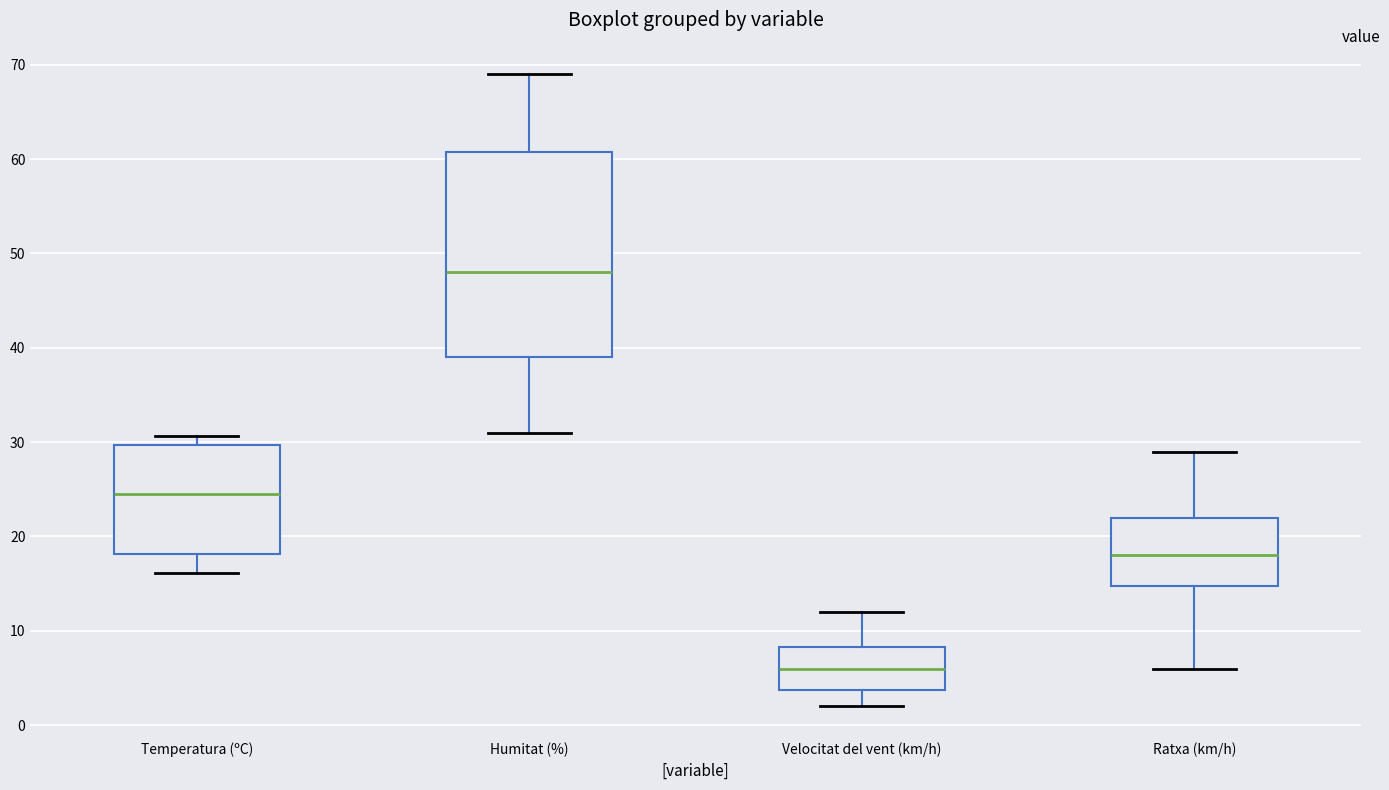

Which box's median line is the lowest?

Velocitat del vent (km/h)